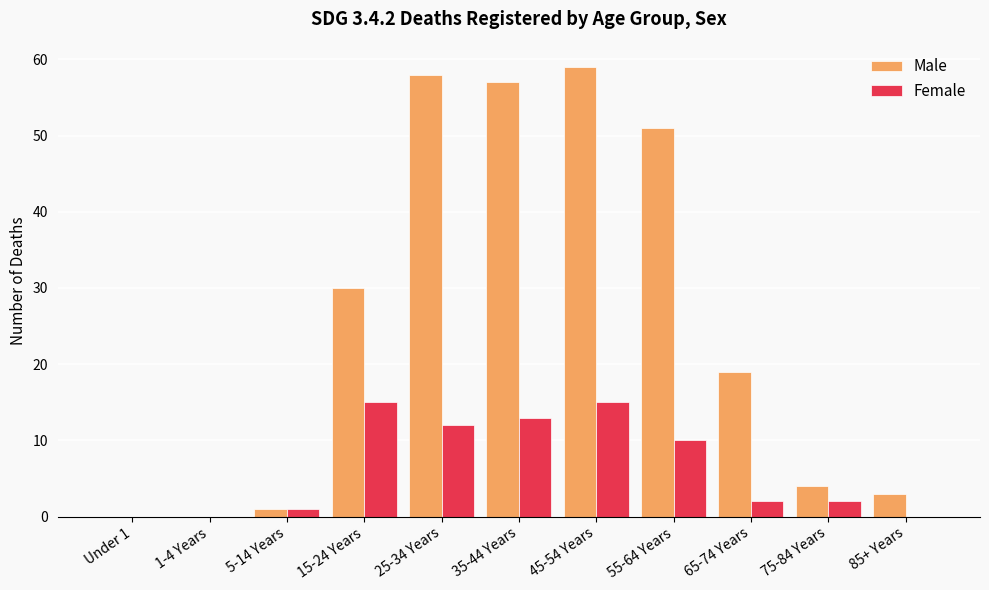

At which label does Female first exceed 2?

15-24 Years